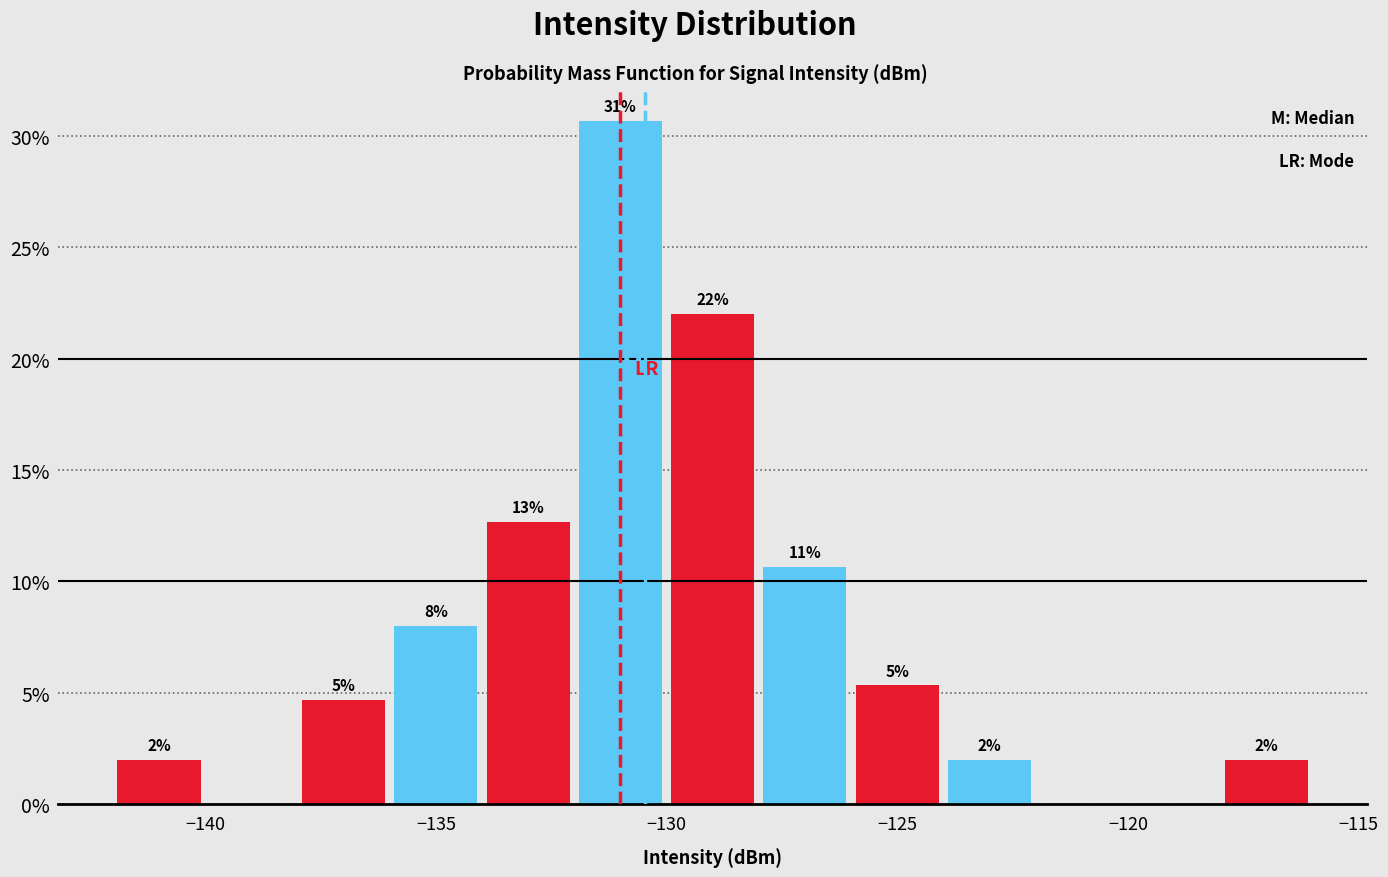

Which range on the x-axis has the tallest bar?

-132 to -130